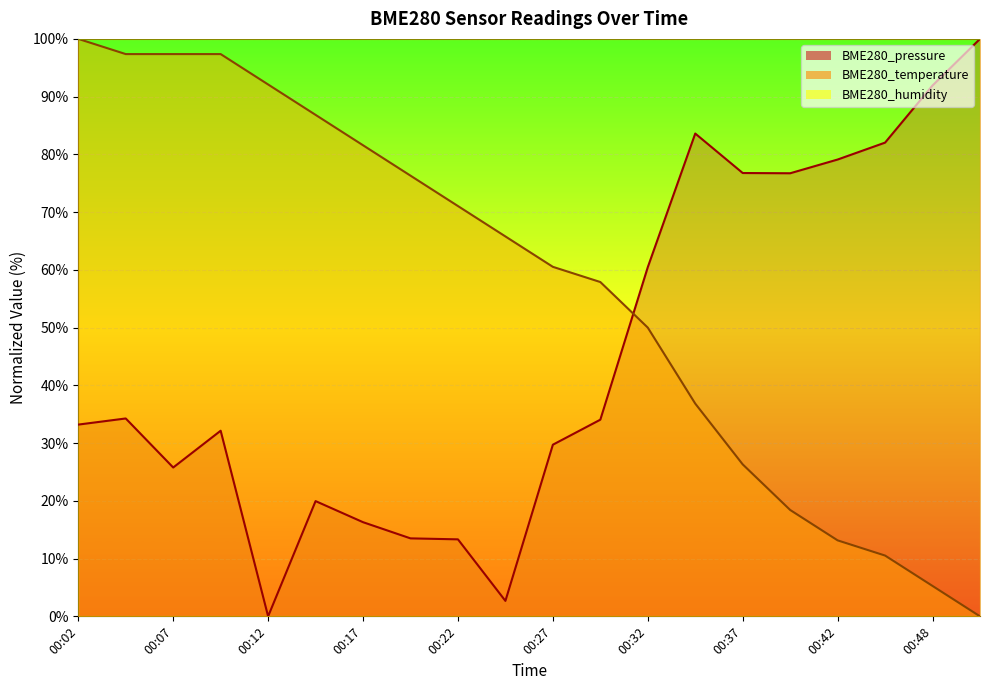

At how many categories does at least one series exceed 20?

20